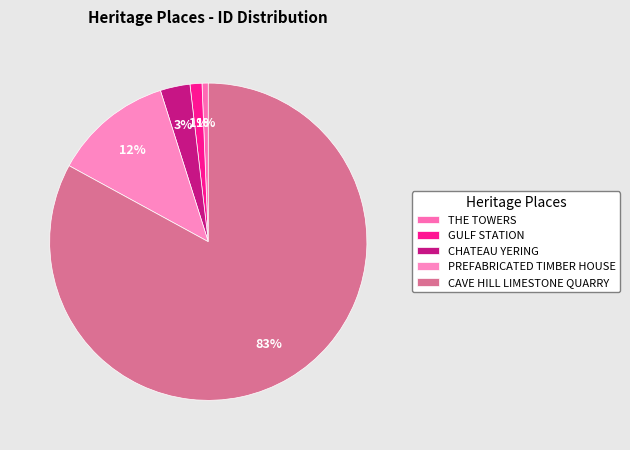

How many segments does this pie chart have?

5